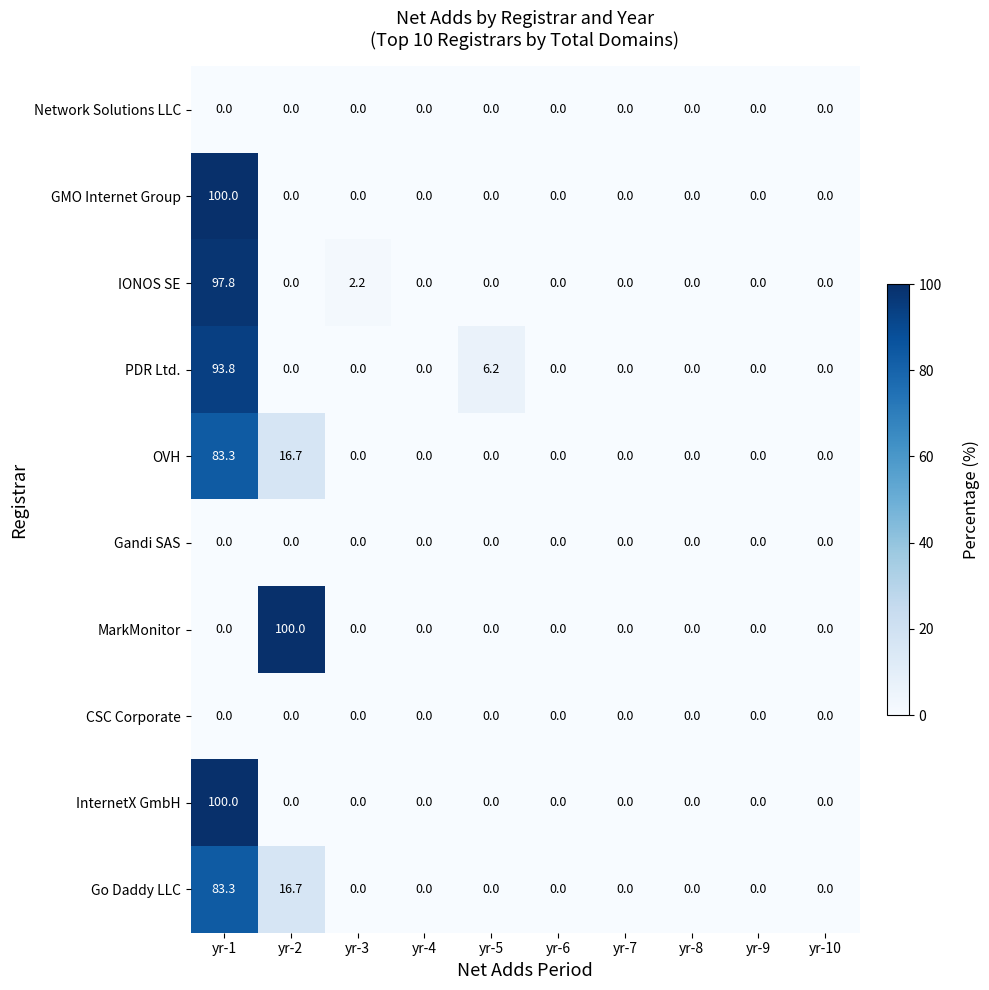

True or false: IONOS SE has a value of 2.2 at yr-3.

True